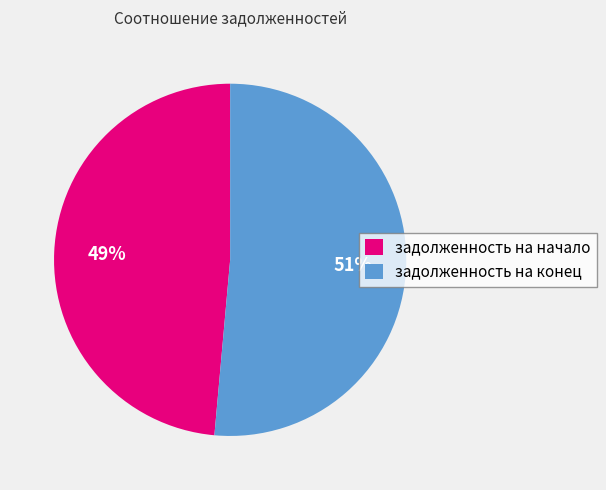

To the nearest percent, what is the average slice percentage?

50%